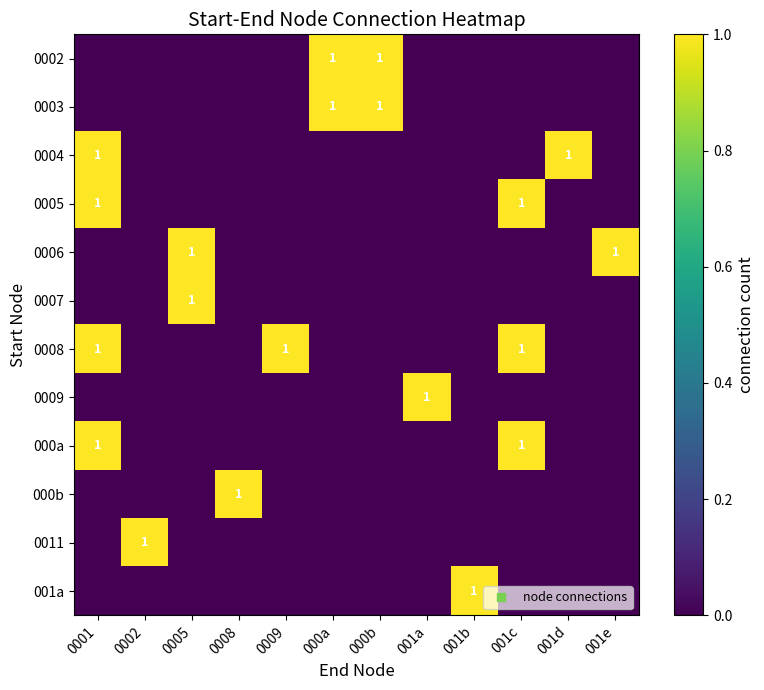

Count the number of data series in this chart.

12